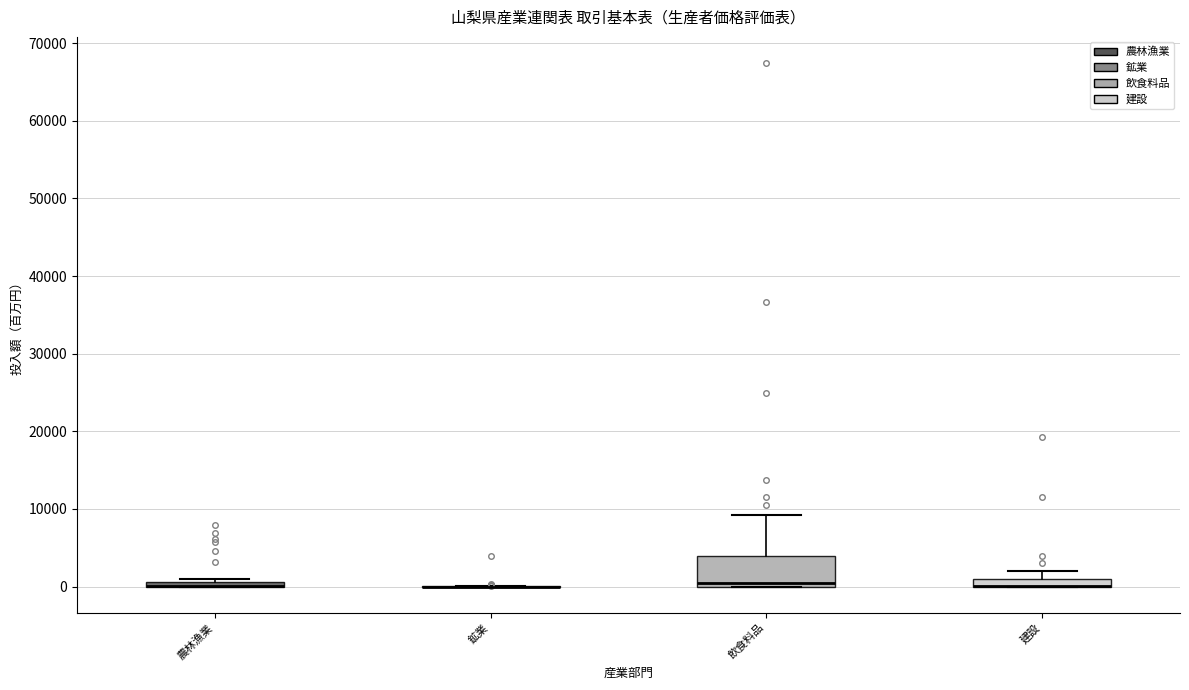

Which box is the tallest, from its lower edge to its upper edge?

飲食料品